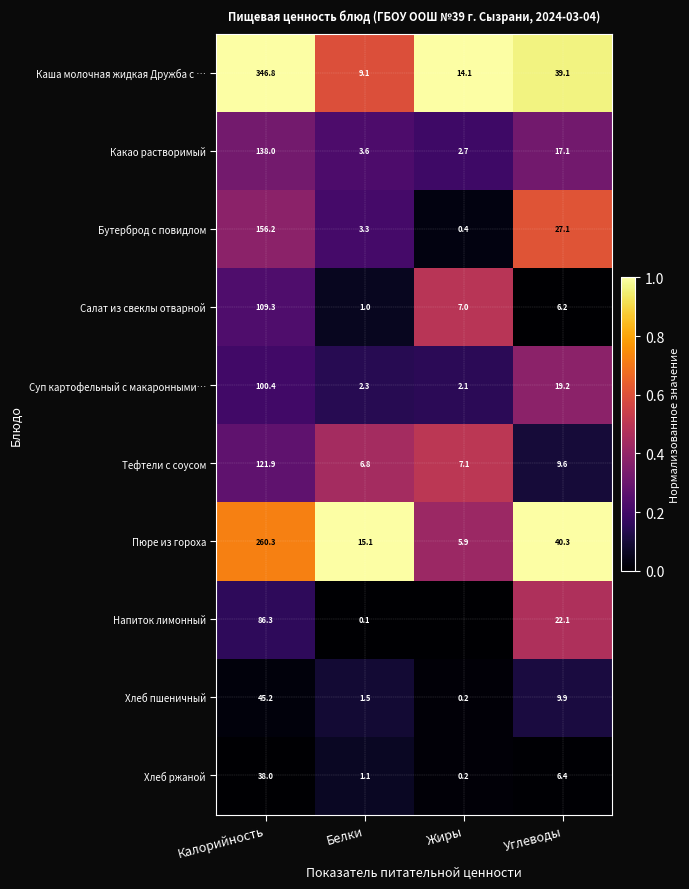

At Калорийность, list the series in order from largest to smallest.

Каша молочная жидкая Дружба с …, Пюре из гороха, Бутерброд с повидлом, Какао растворимый, Тефтели с соусом, Салат из свеклы отварной, Суп картофельный с макаронными…, Напиток лимонный, Хлеб пшеничный, Хлеб ржаной